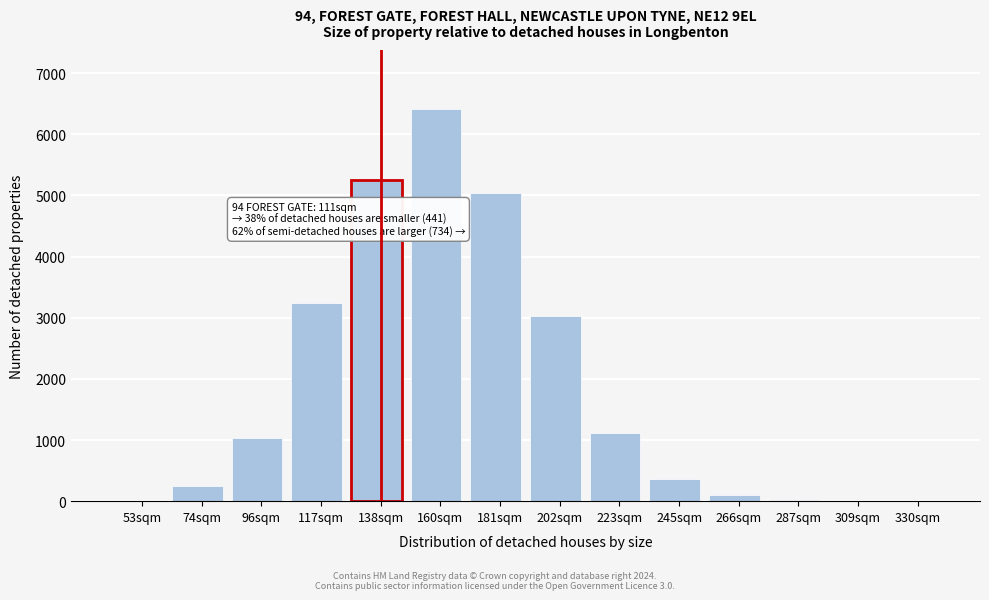

What is the greatest value displayed?

6416